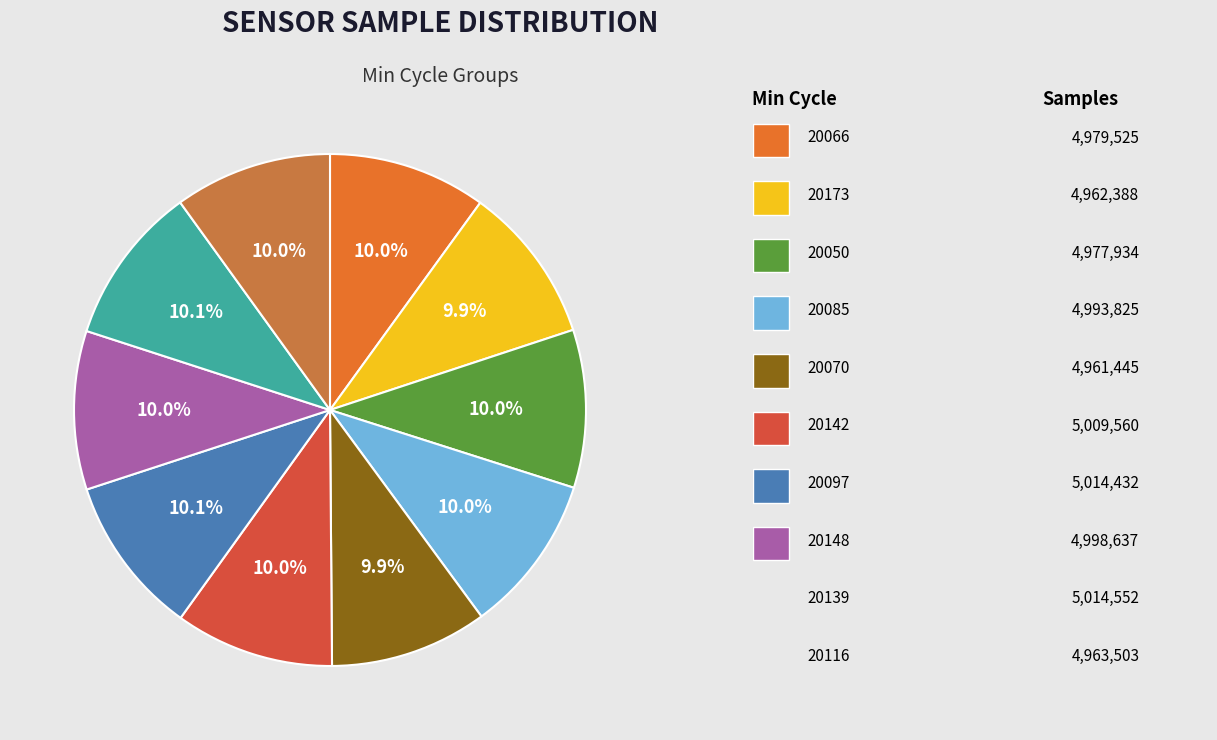

To the nearest percent, what is the average slice percentage?

10%